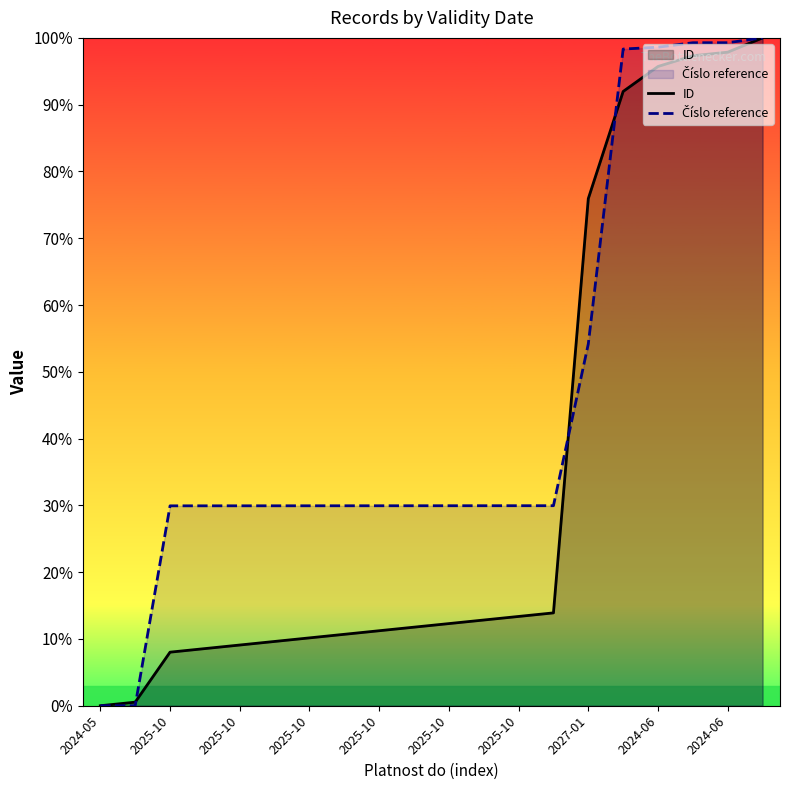

How many series are shown in this chart?

2